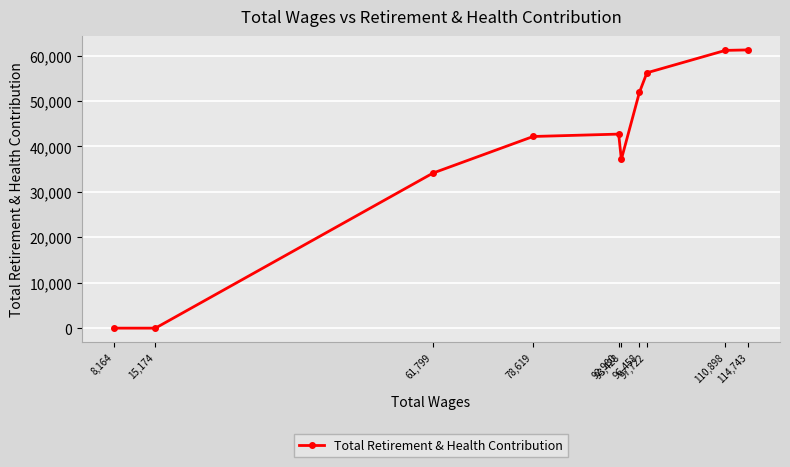

What is the change in value from 96,458 to 92,980?

-9177